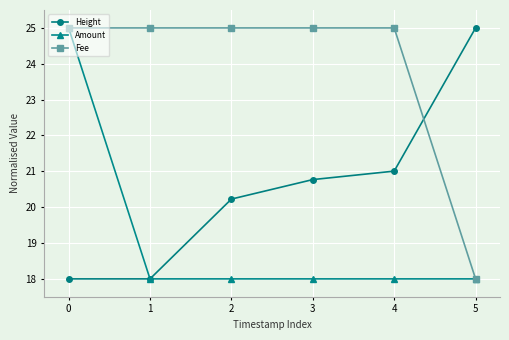

What is the lowest value of the Height series?

18.0